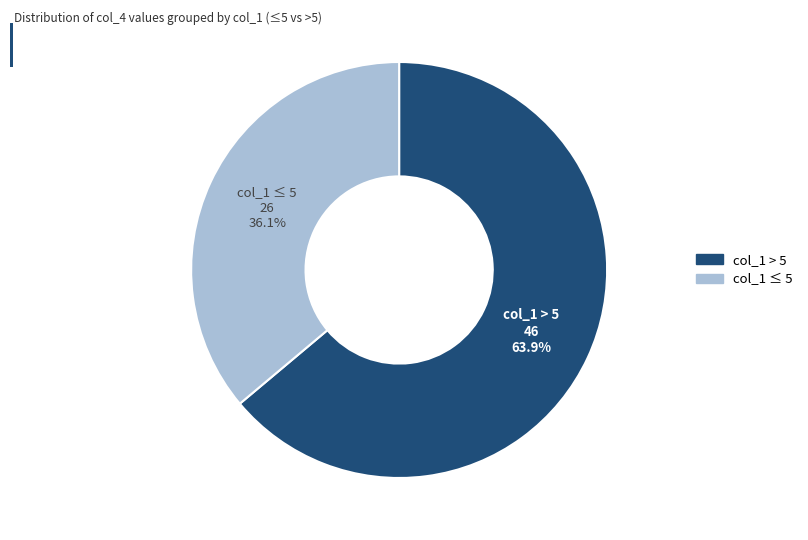

Does any single category account for the majority?

Yes